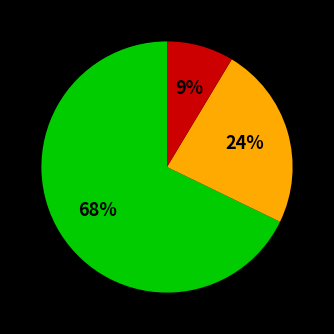

To the nearest percent, what is the average slice percentage?

33%